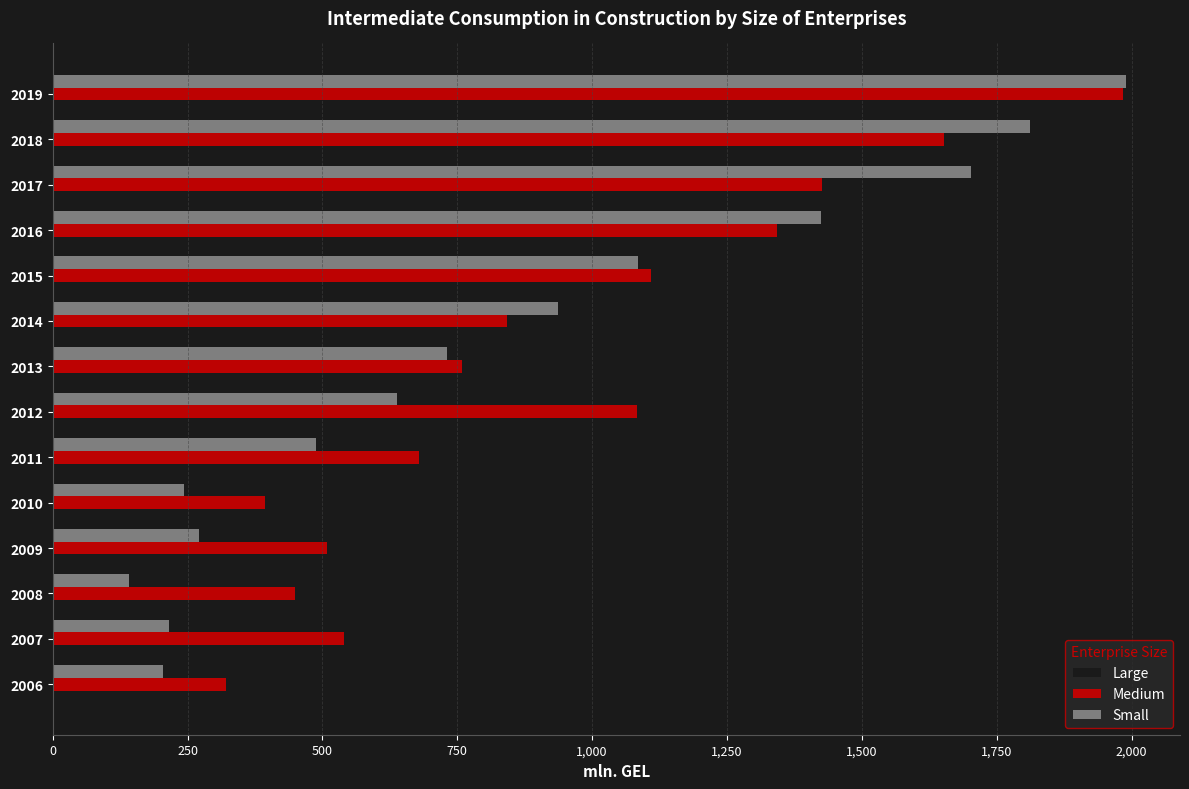

What is the sum of all Small values?

11881.3